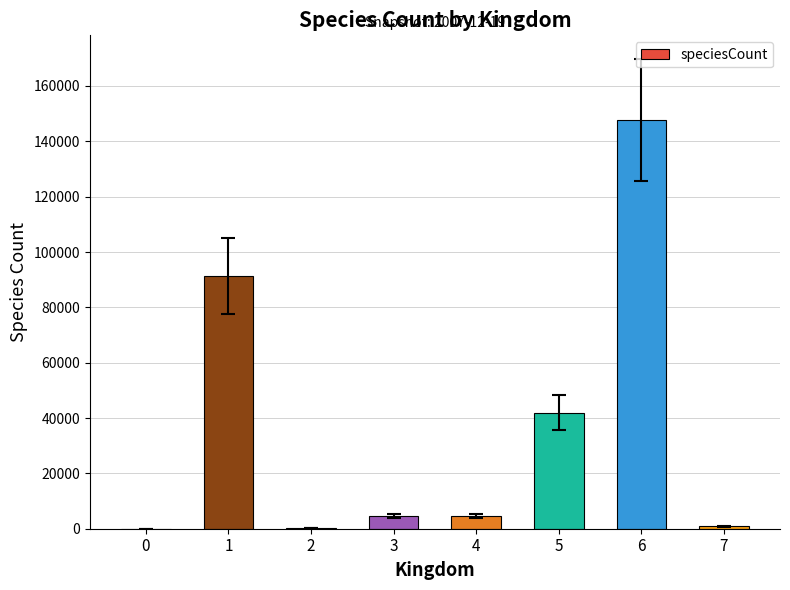

Are the bars horizontal?

No